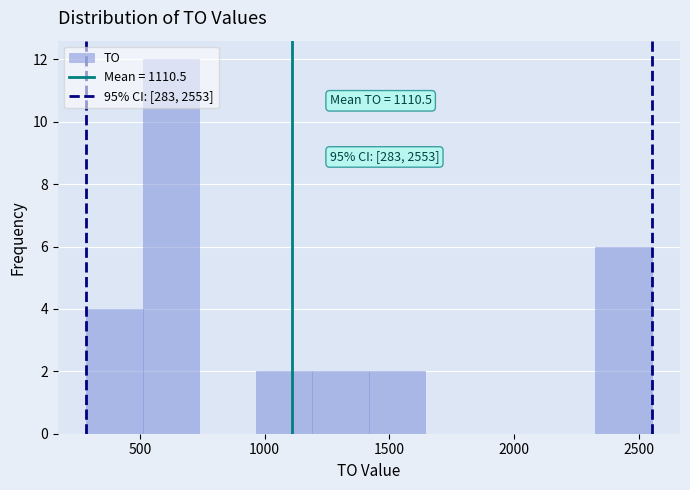

Which range on the x-axis has the tallest bar?

500 to 750